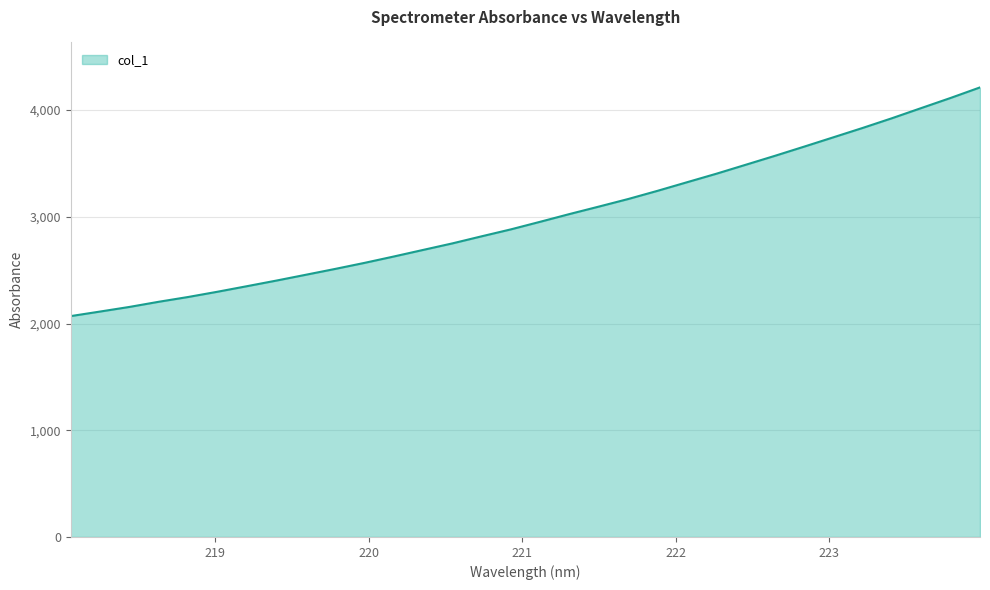

What is the difference between the second highest and minimum values?

2044.6